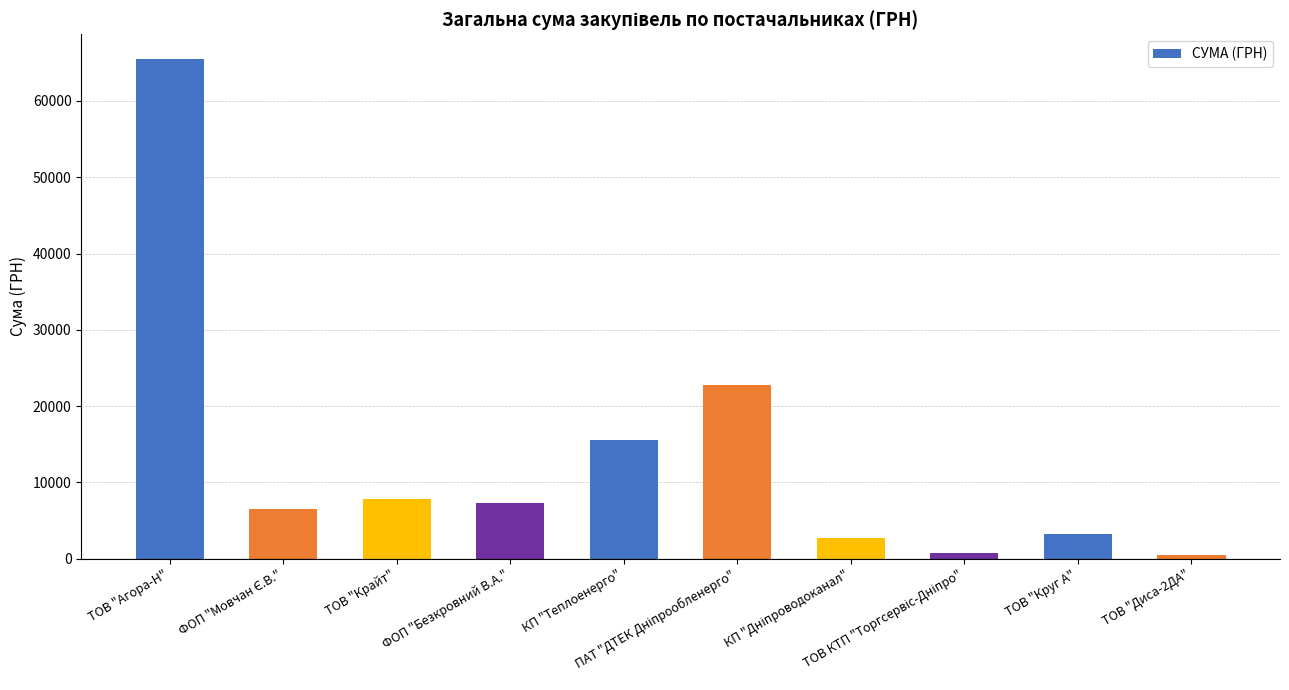

What is the maximum value shown in the chart?

65466.6